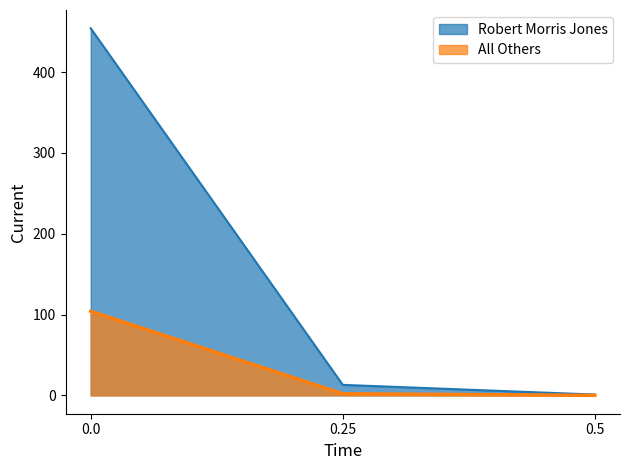

Reading left to right, list all the values displayed in this chart.

Robert Morris Jones: 0.0=454	0.25=13	0.5=1
All Others: 0.0=104	0.25=2	0.5=0